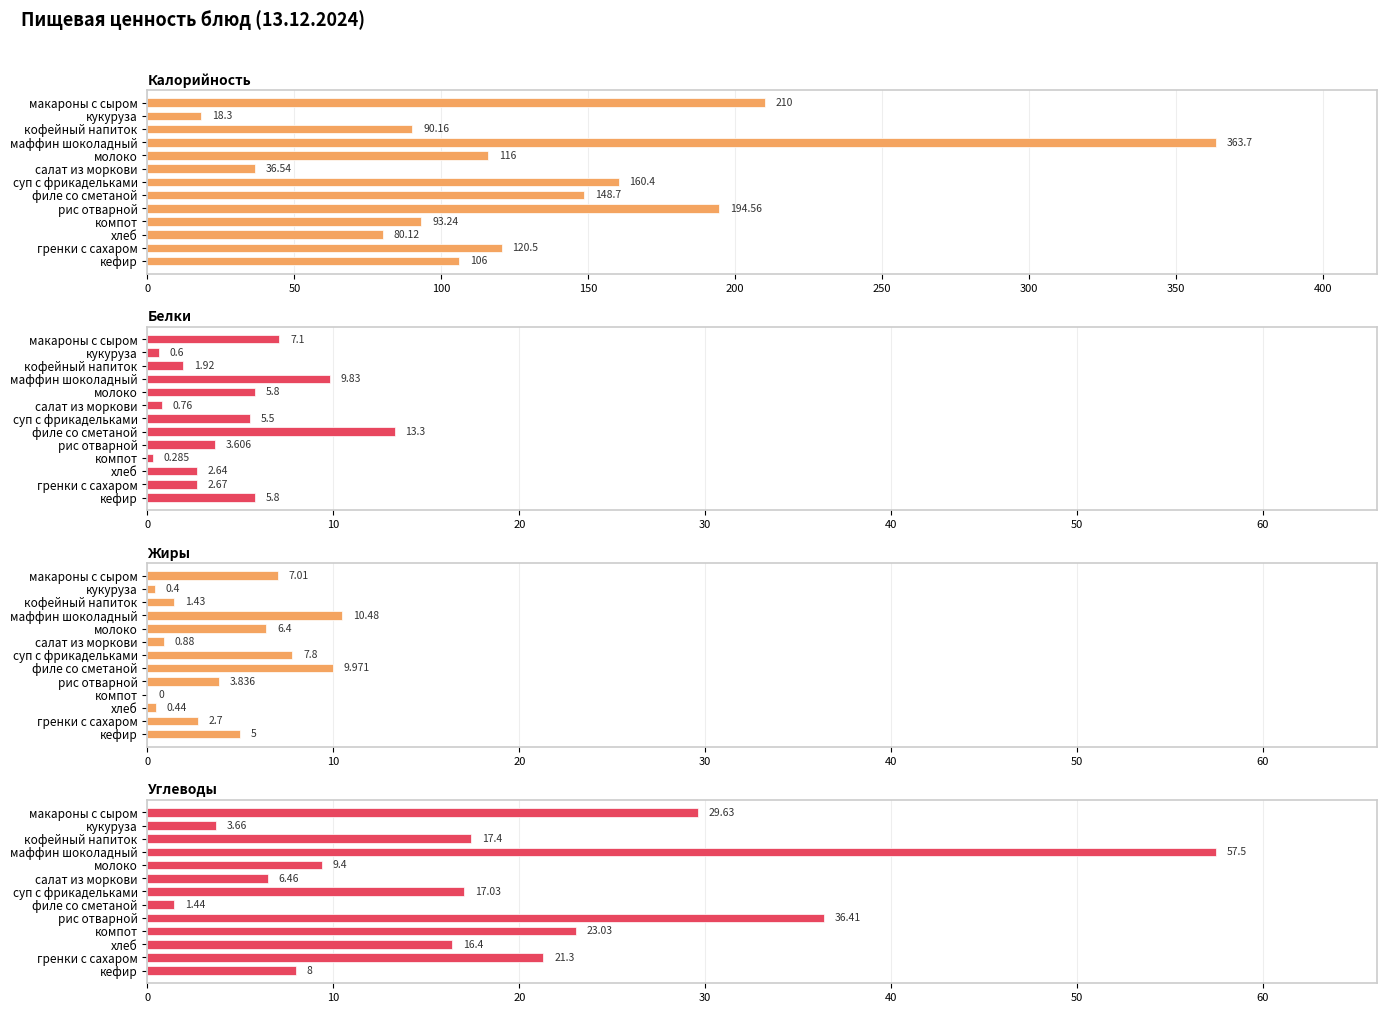

Reading left to right, transcribe all the data shown in this chart.

Калорийность: 210.0	18.3	90.2	363.7	116.0	36.5	160.4	148.7	194.6	93.2	80.1	120.5	106.0
Белки: 7.1	0.6	1.9	9.8	5.8	0.8	5.5	13.3	3.6	0.3	2.6	2.7	5.8
Жиры: 7.0	0.4	1.4	10.5	6.4	0.9	7.8	10.0	3.8	0.0	0.4	2.7	5.0
Углеводы: 29.6	3.7	17.4	57.5	9.4	6.5	17.0	1.4	36.4	23.0	16.4	21.3	8.0